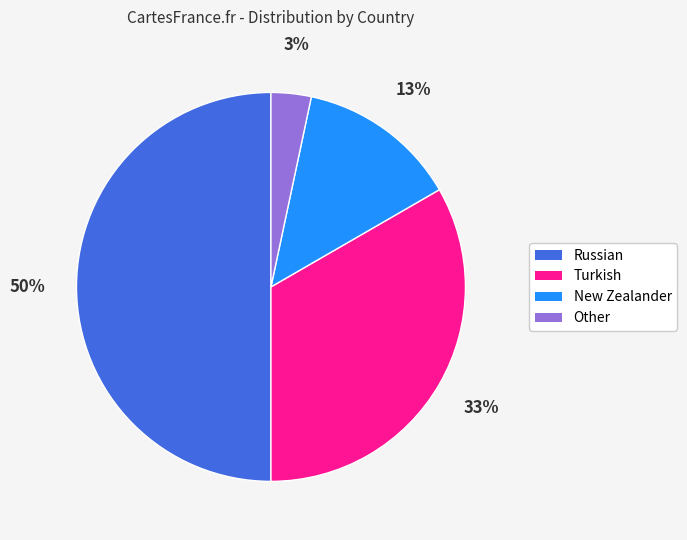

Is the sum of Russian and Other greater than half?

Yes